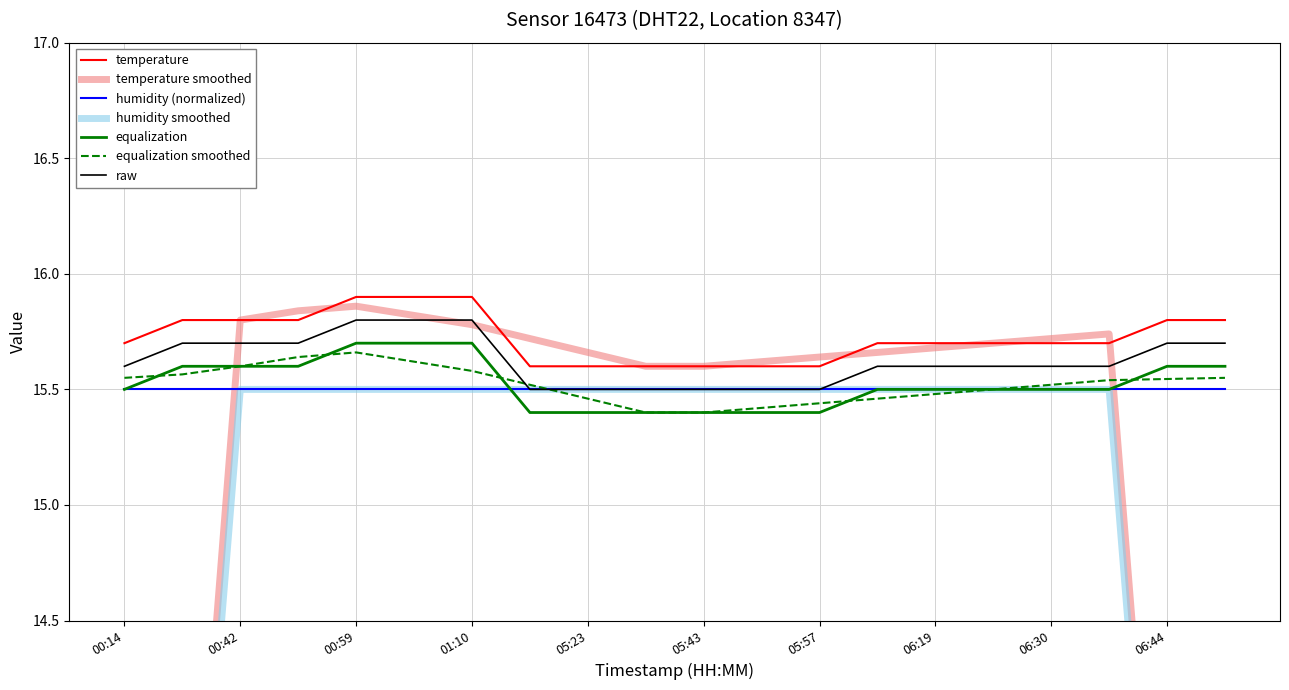

Which category has the lowest value across all series?

05:18